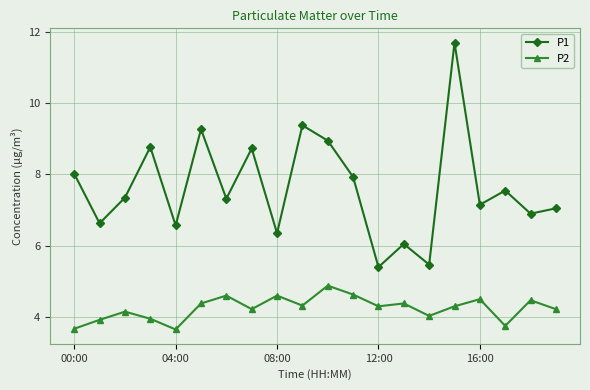

What is the value of the P2 point at the 16th from the left?

4.3